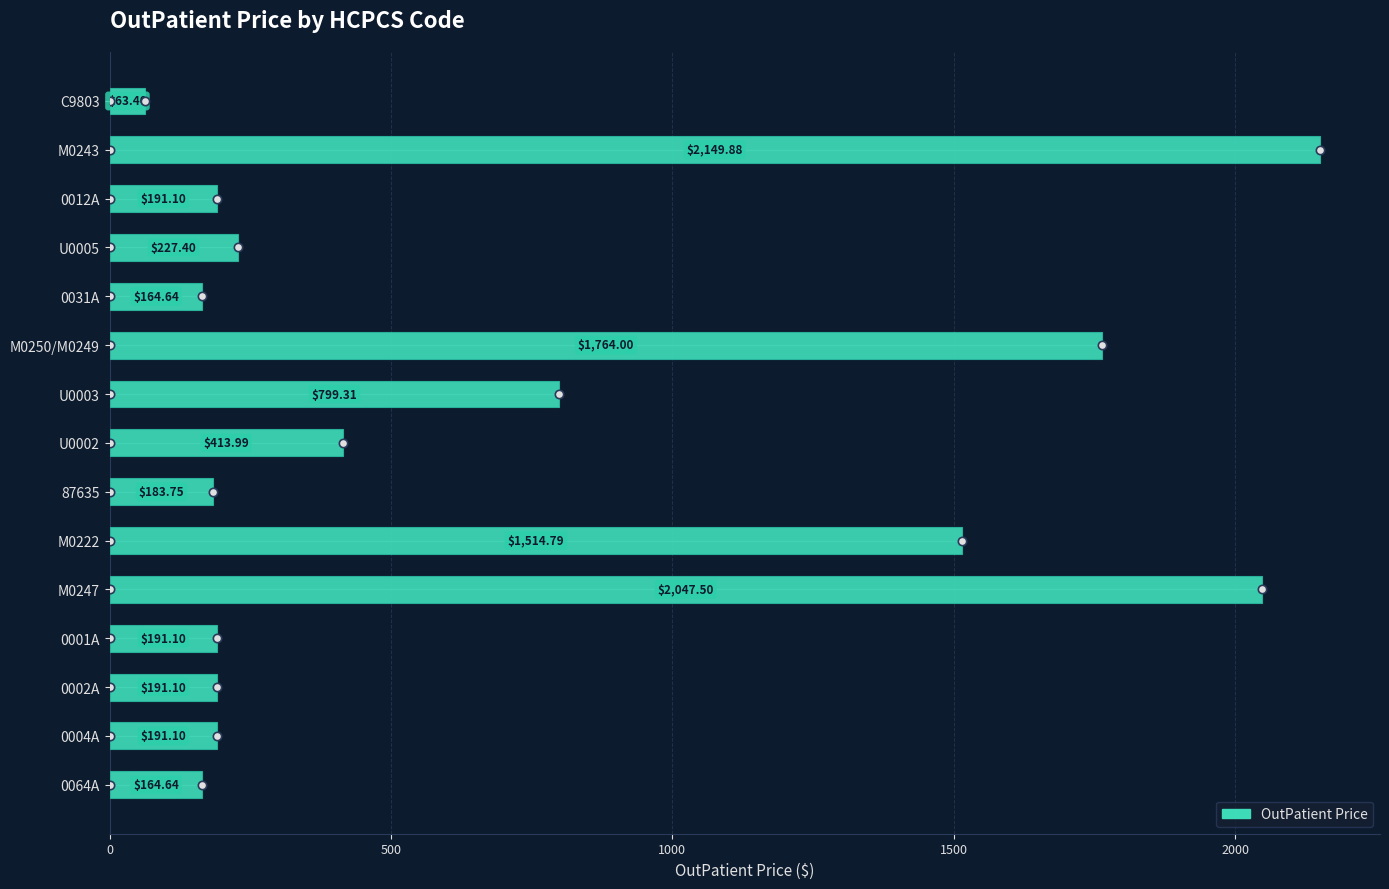

Count the number of categories in the chart.

15